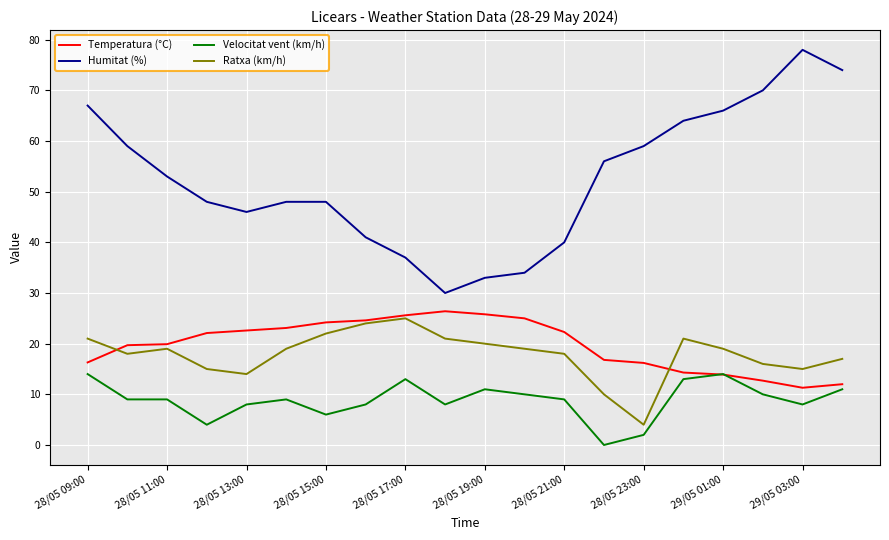

True or false: Humitat (%) and Ratxa (km/h) cross at least once.

False